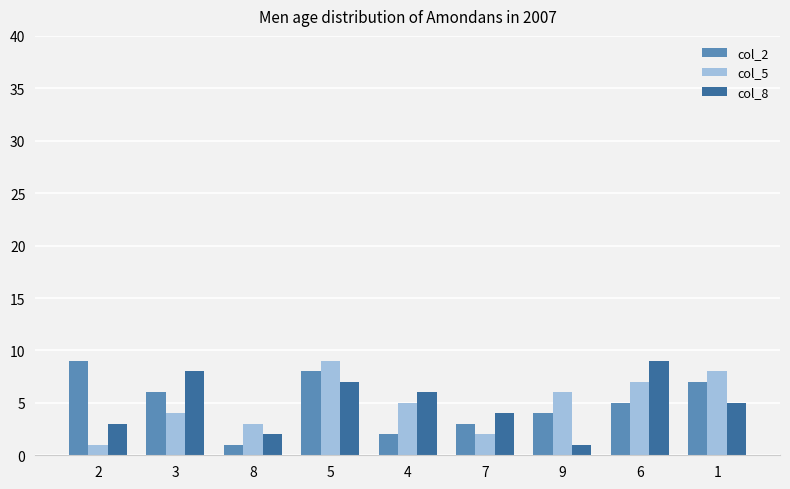

What is the value of the col_2 bar at the 8th from the left?

5